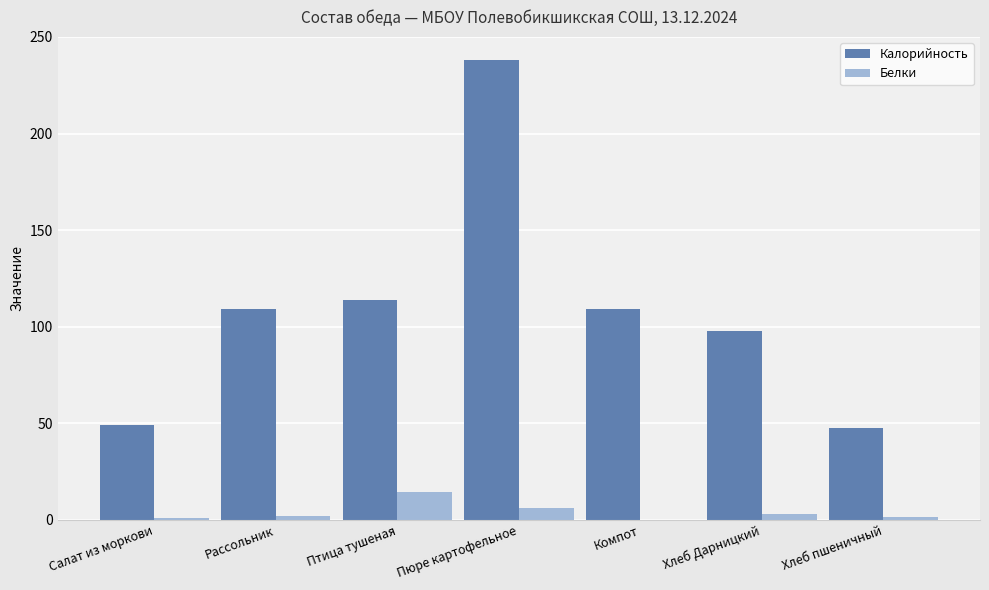

What is the sum of all Калорийность values?

764.6